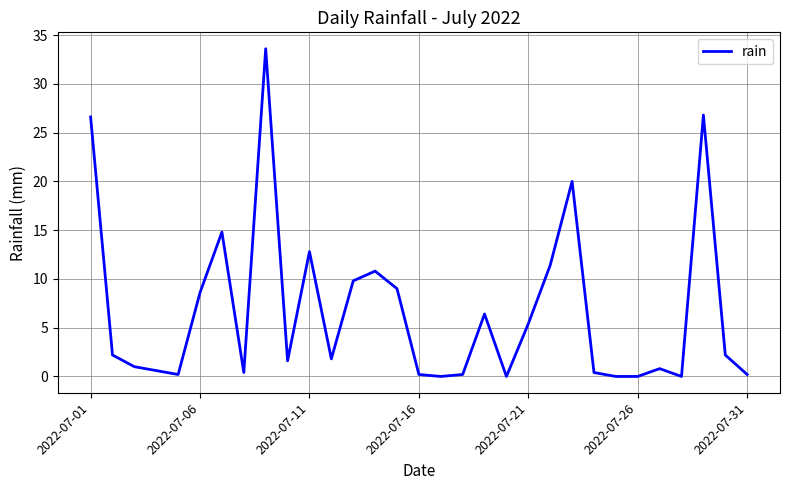

What is the difference between the maximum and minimum values?

33.6